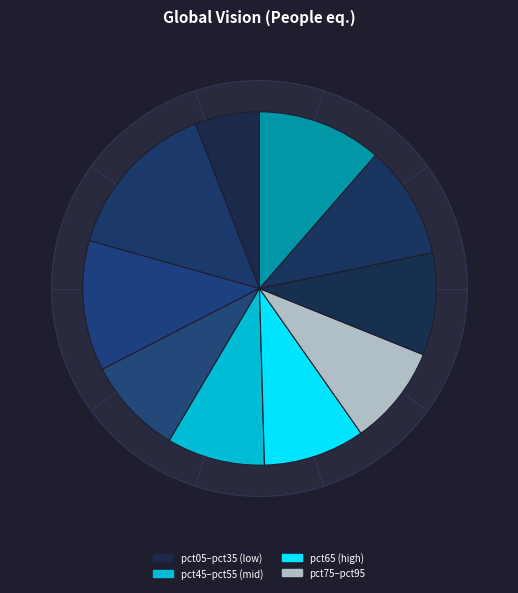

What is the largest slice in the pie chart?

pct15